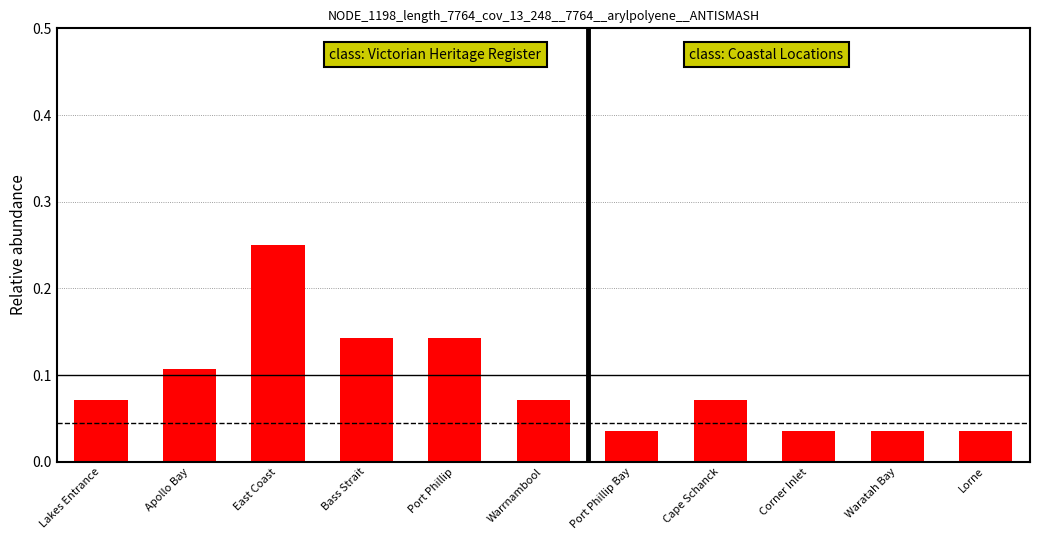

What is the sum of all values?

1.0